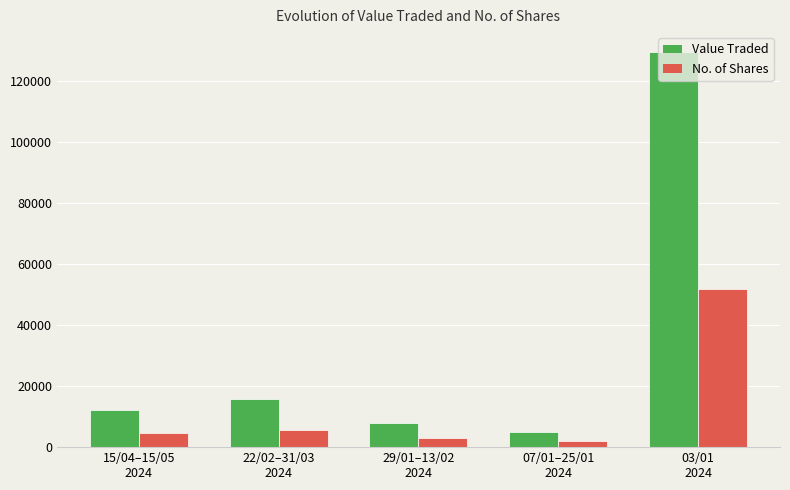

At how many categories does at least one series exceed 98547?

1